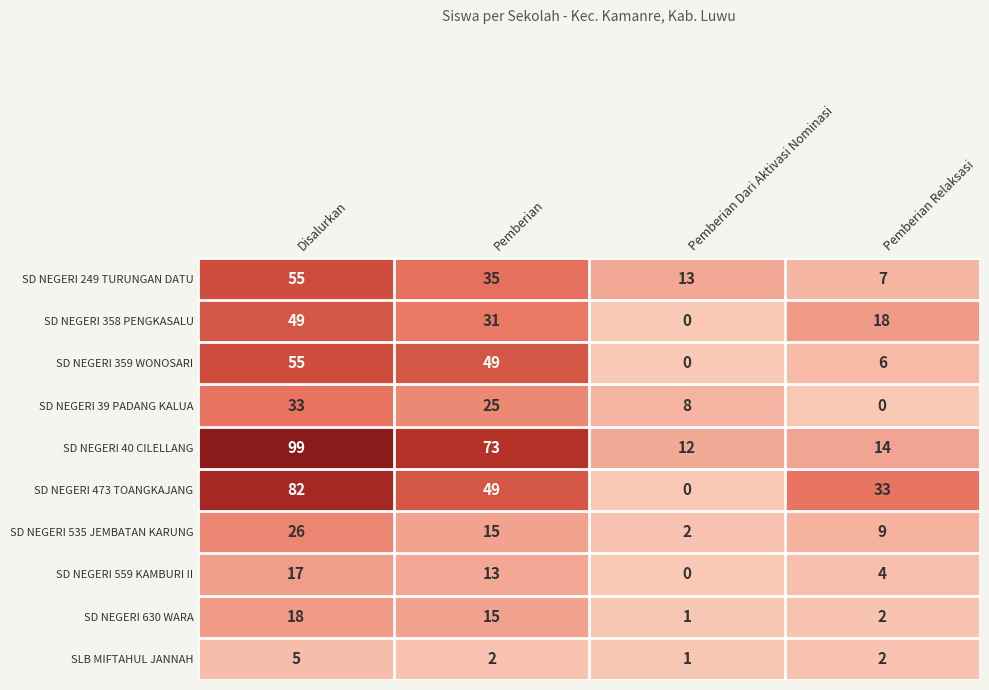

At how many categories does at least one series exceed 15?

3